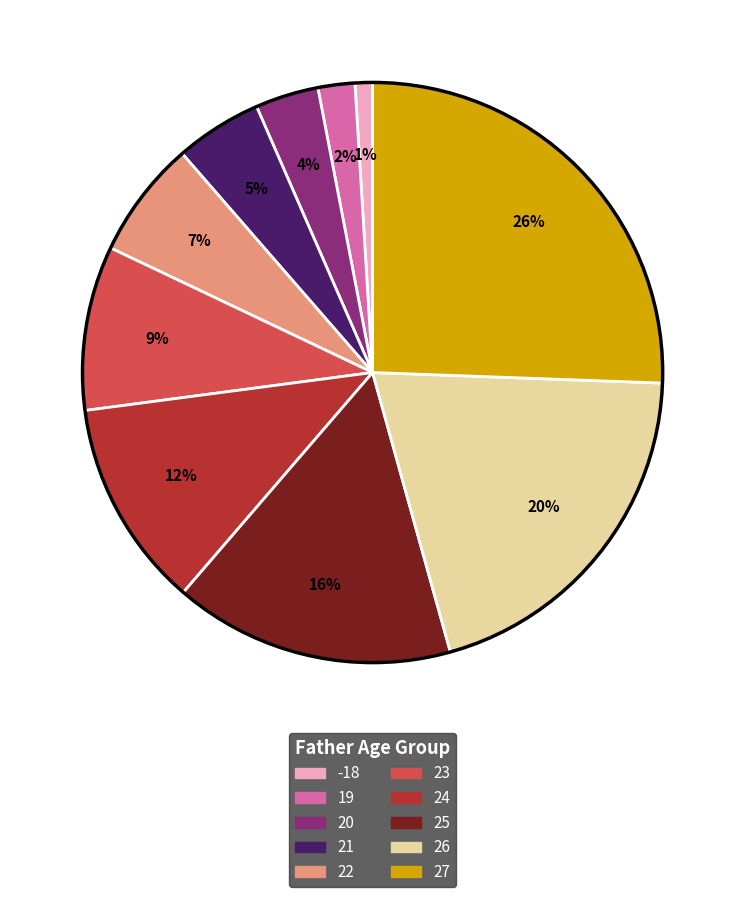

Is there a majority slice in this chart?

No